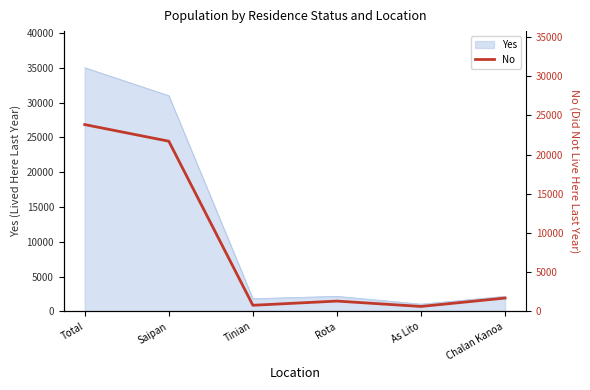

Which category has the lowest value across all series?

As Lito